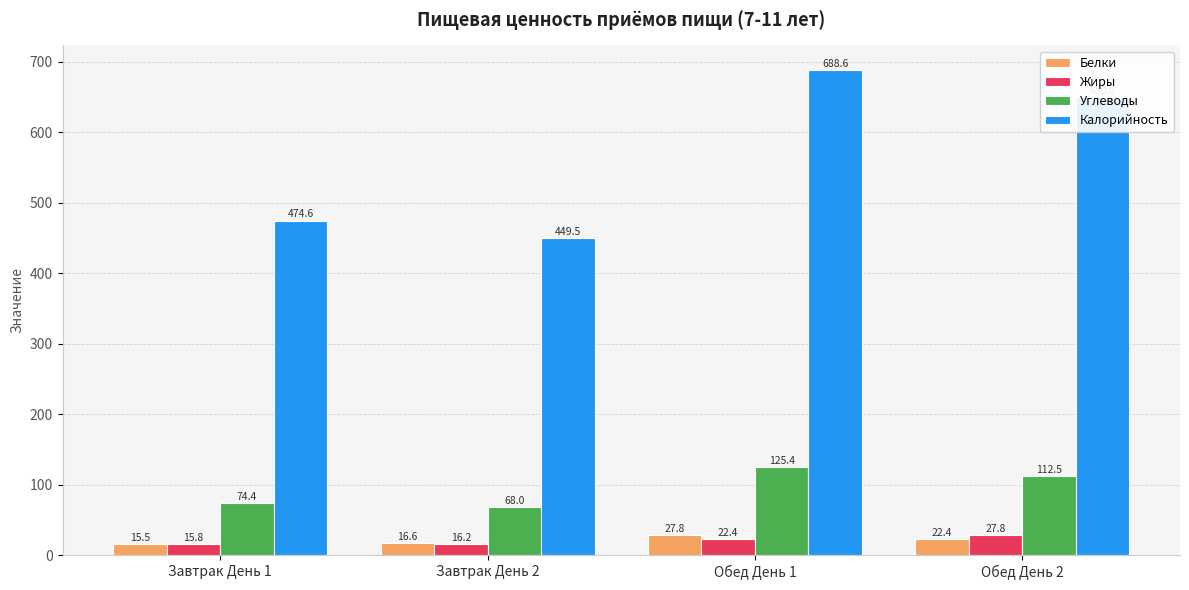

What is the value of the Жиры bar at the 2nd from the left?

16.2